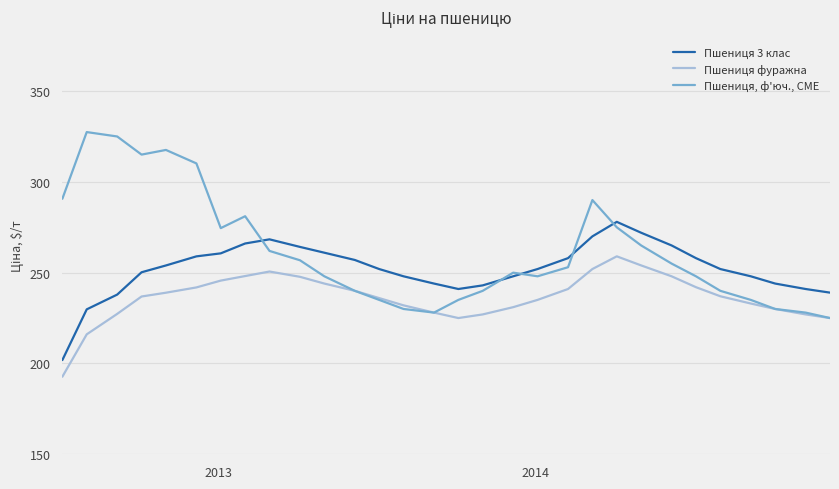

True or false: Пшениця фуражна and Пшениця 3 клас cross at least once.

False